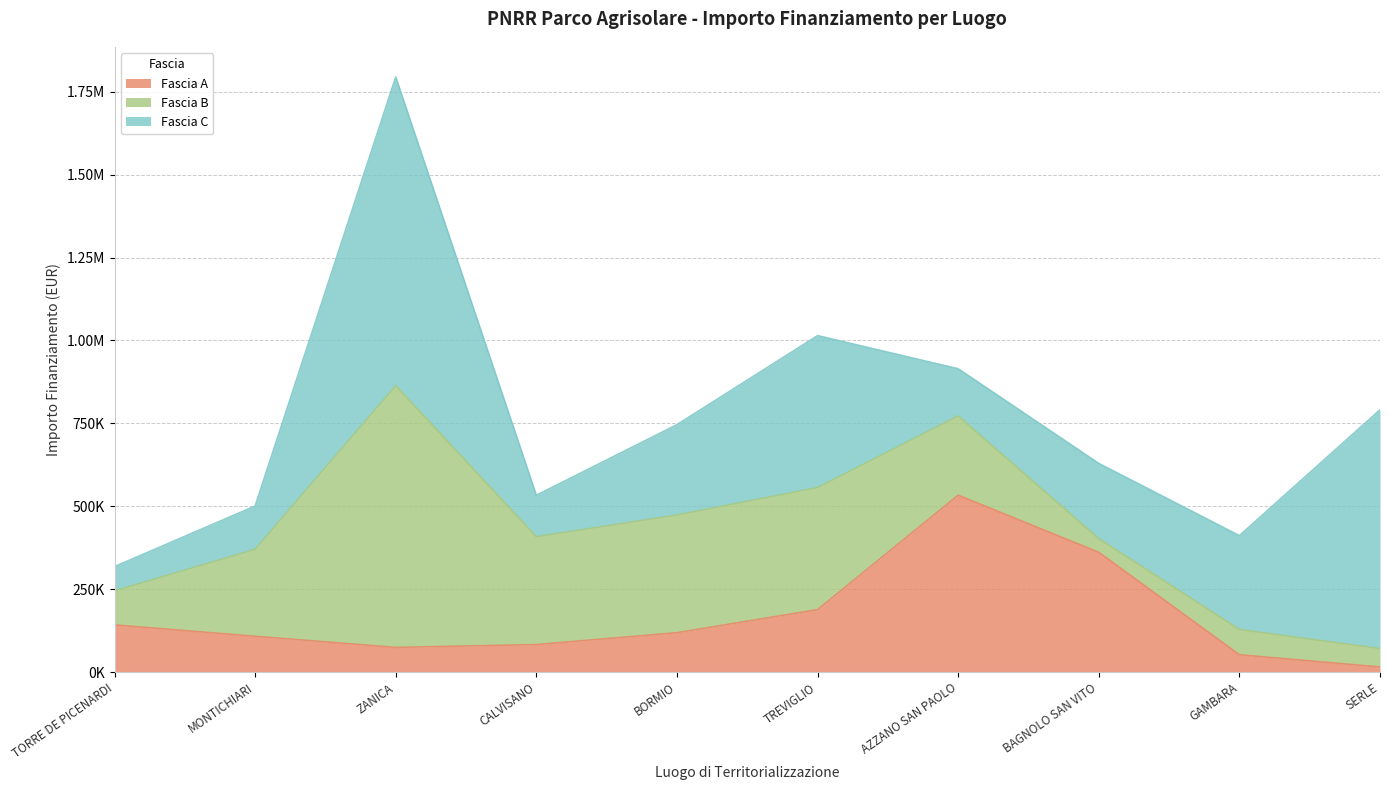

What is the smallest value displayed?

15440.0